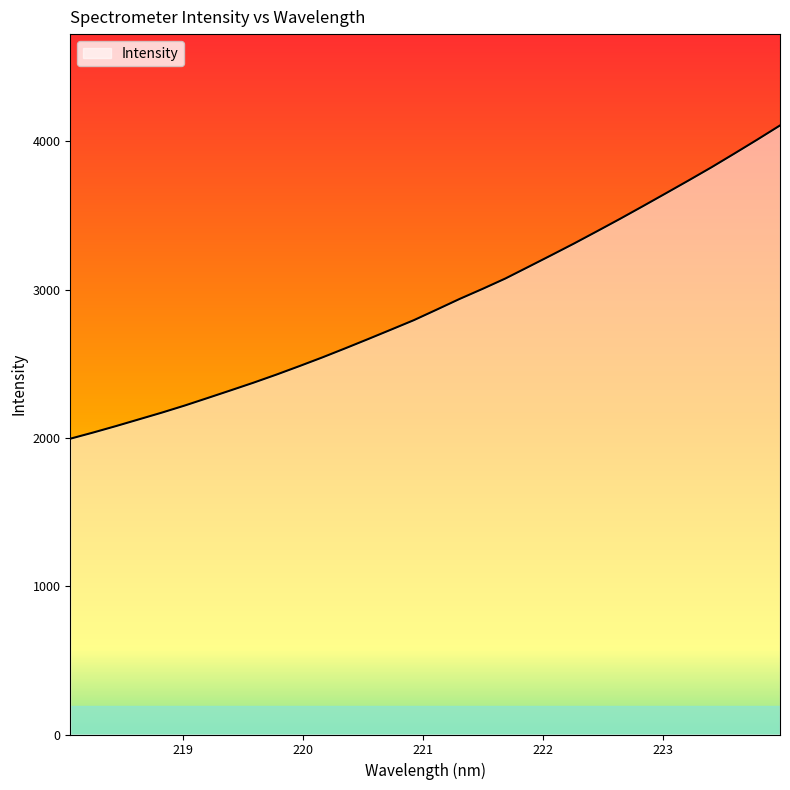

What is the difference between the maximum and minimum values?

2112.2